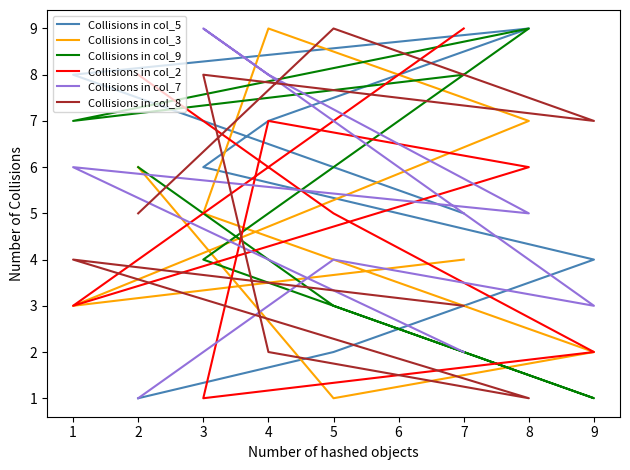

Rank the series by their maximum value, from highest to lowest.

Collisions in col_5, Collisions in col_3, Collisions in col_9, Collisions in col_2, Collisions in col_7, Collisions in col_8